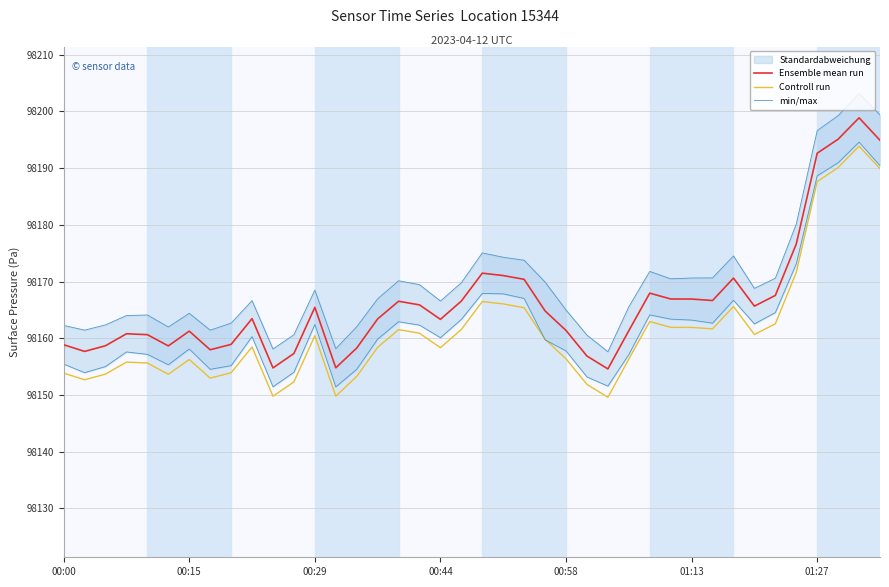

Where does the Ensemble mean run series first go above 98164?

00:29